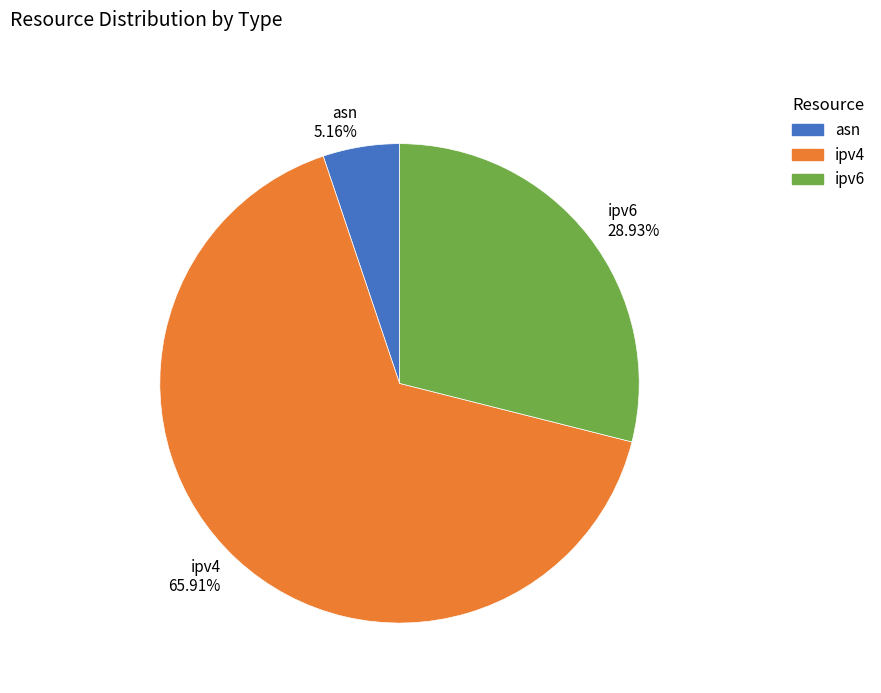

What is the largest slice in the pie chart?

ipv4